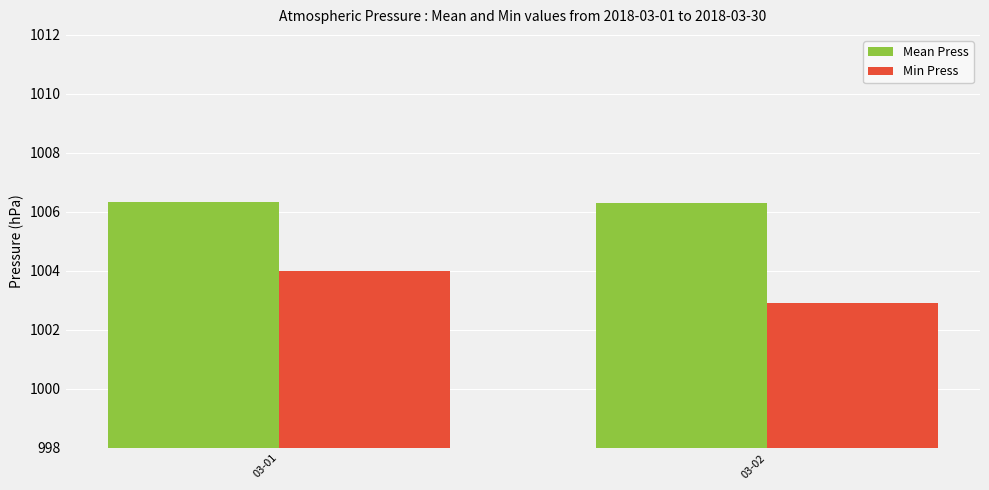

Between 03-01 and 03-02, which series saw the biggest shift?

Min Press